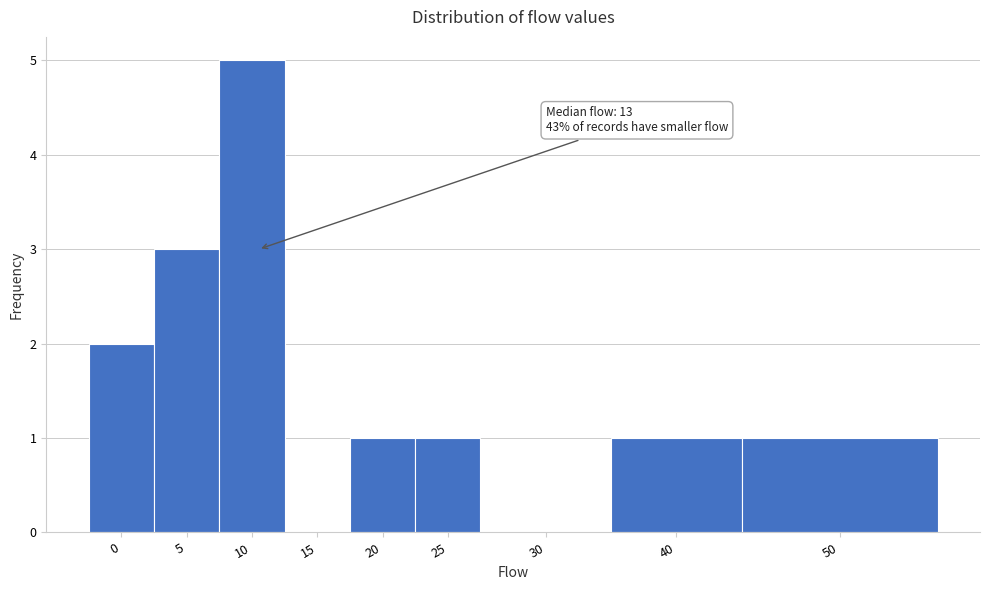

Reading left to right, transcribe all the data shown in this chart.

0=2	5=3	10=5	15=0	20=1	25=1	30=0	40=1	50=1